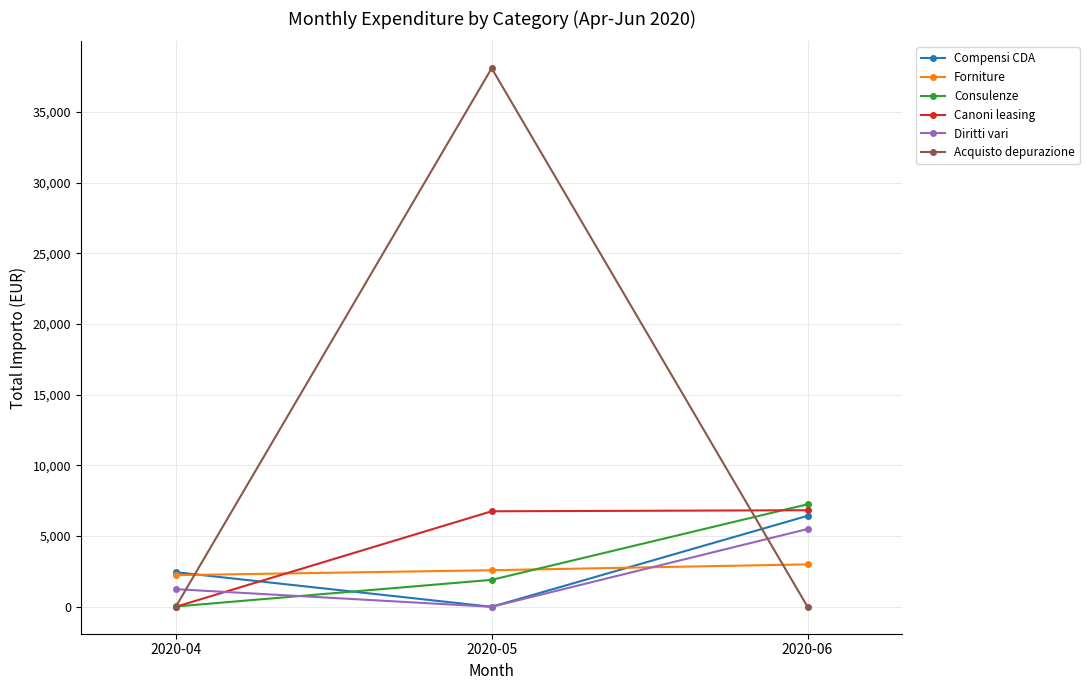

What is the value of the Diritti vari point at the 1st from the left?

1245.9